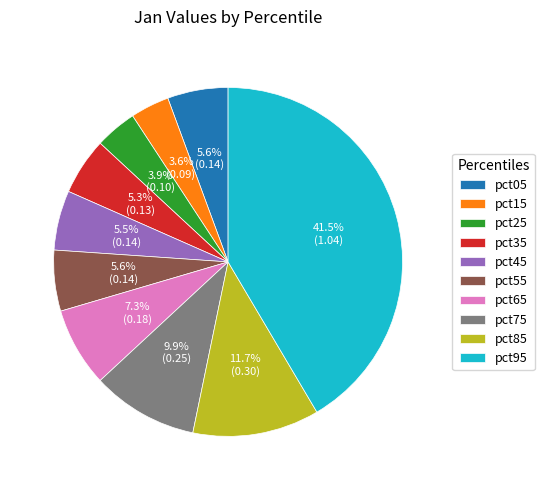

How many segments does this pie chart have?

10